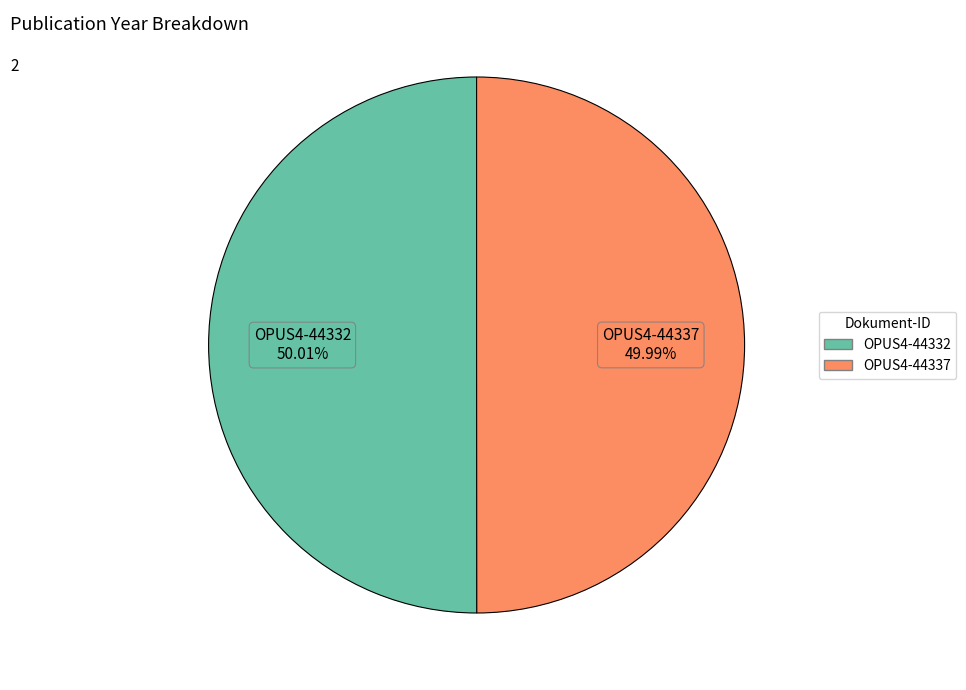

To the nearest percent, what is the average slice percentage?

50%